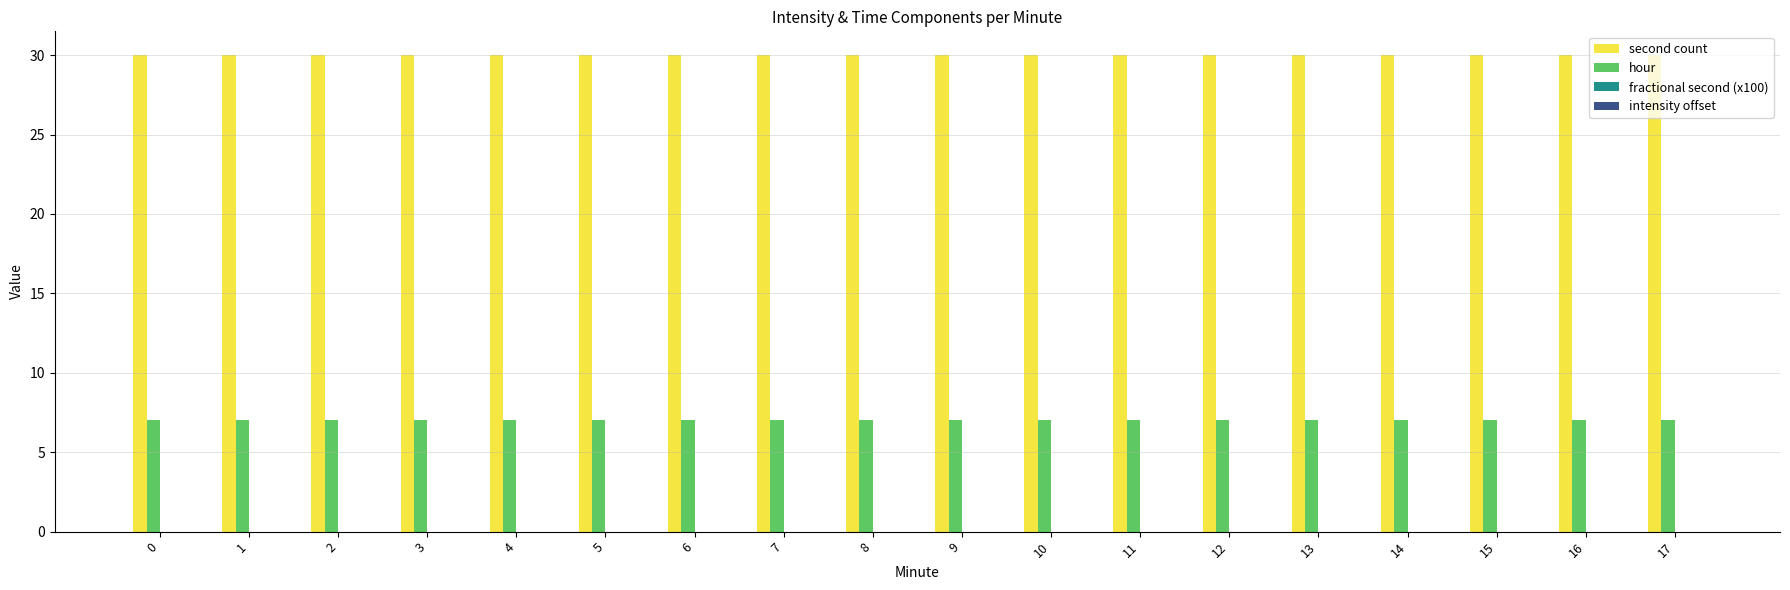

What is the spread (max minus min) of values at 10?

23